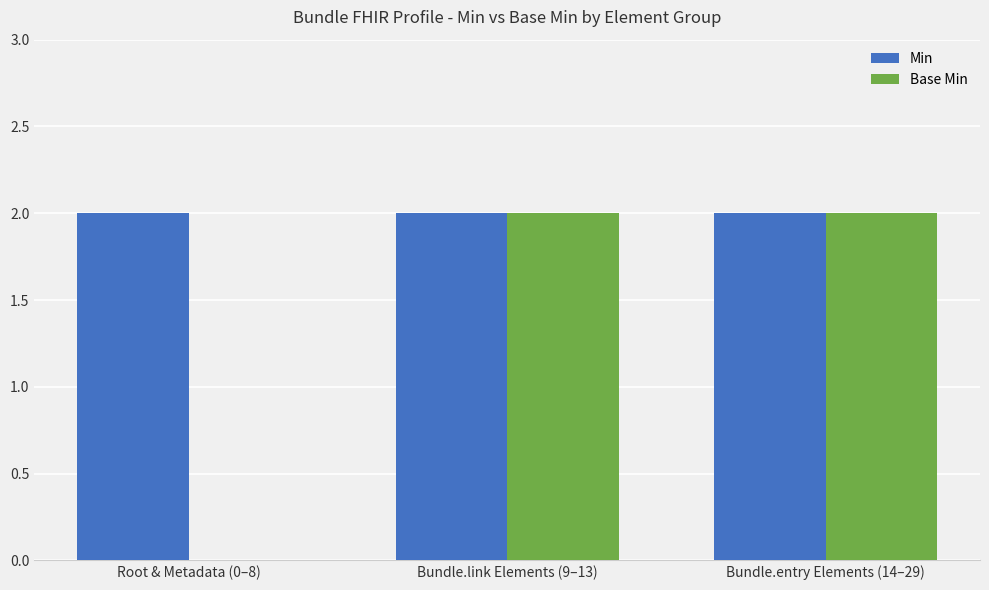

Reading left to right, extract all data points from this chart.

Min: Root & Metadata (0–8)=2	Bundle.link Elements (9–13)=2	Bundle.entry Elements (14–29)=2
Base Min: Root & Metadata (0–8)=0	Bundle.link Elements (9–13)=2	Bundle.entry Elements (14–29)=2